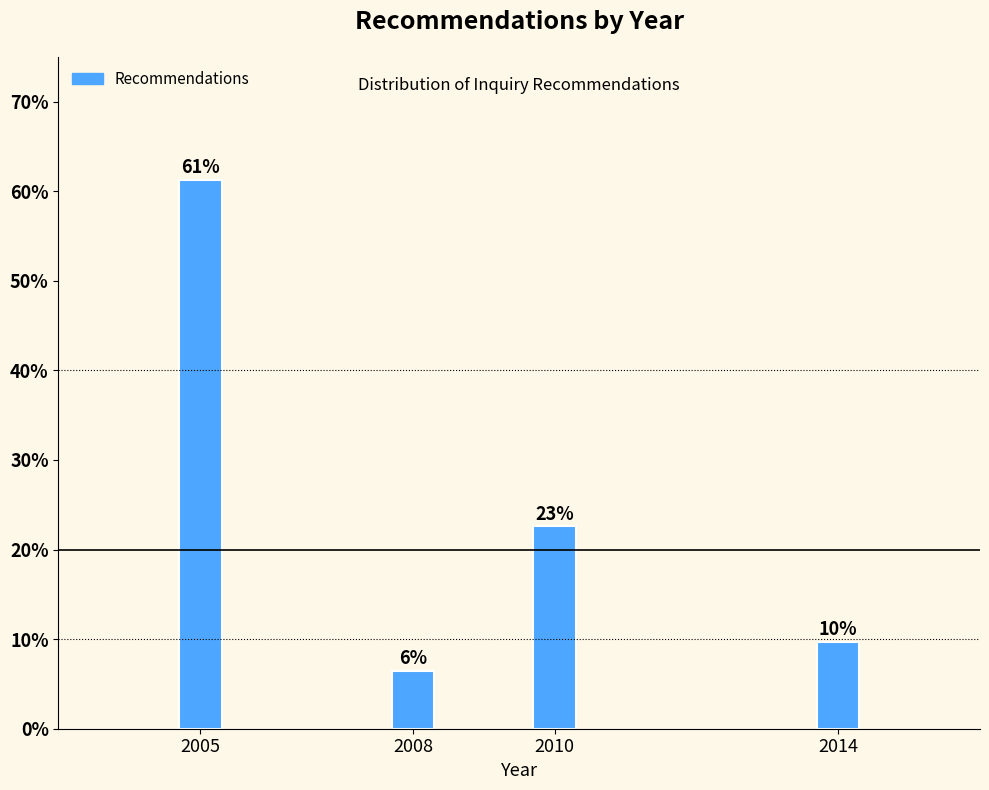

How many bars are there in total?

4